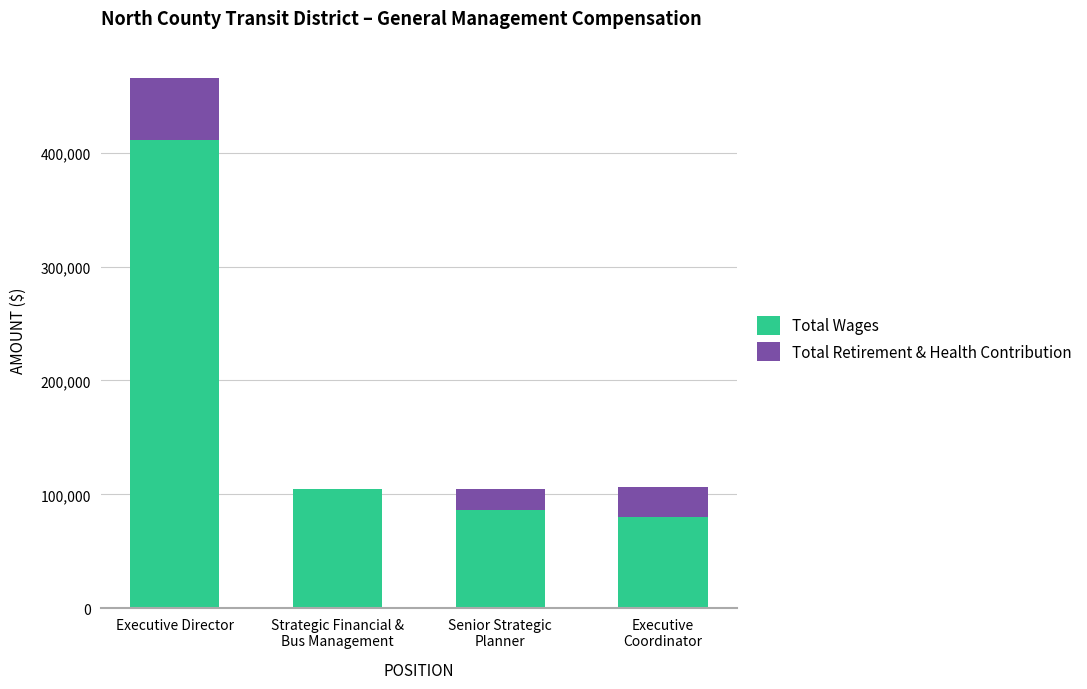

At which category is the sum across all series the highest?

Executive Director